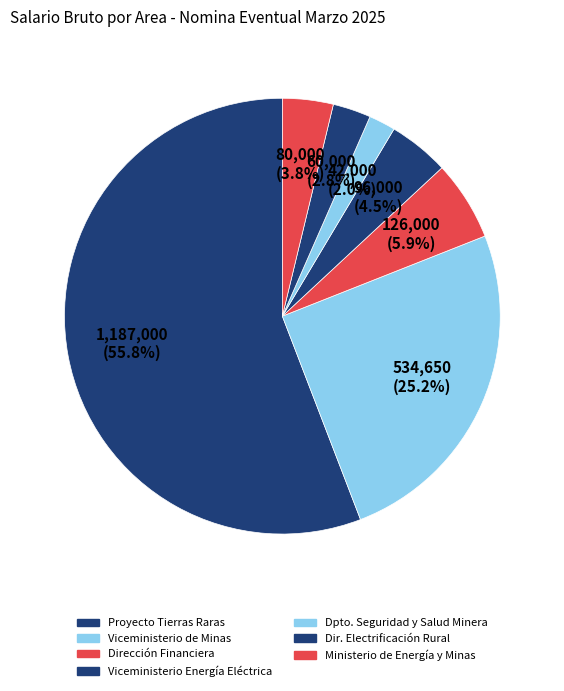

Rank the categories by value from lowest to highest.

DEPARTAMENTO DE SEGURIDAD Y SALUD MINERA, DIRECCION DE ELECTRIFICACION RURAL Y SUB, MINISTERIO DE ENERGIA Y MINAS, VICEMINISTERIO DE ENERGIA ELECTRICA-MEM, DIRECCION FINANCIERA- MEM, VICEMINISTERIO DE MINAS, PROYECTO TIERRAS RARAS